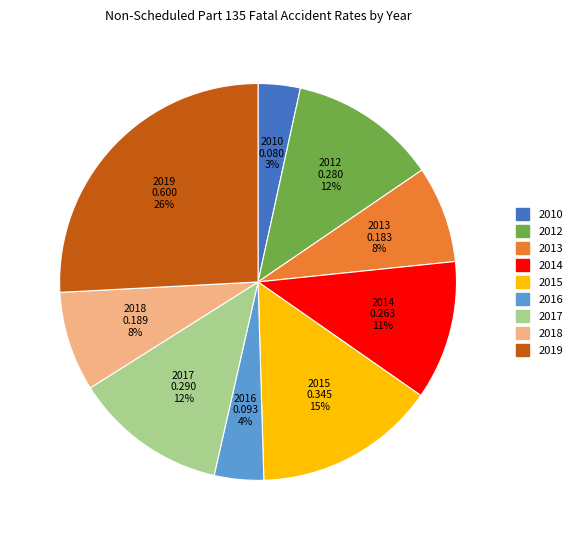

To the nearest percent, what percentage of the pie is 2014?

11%